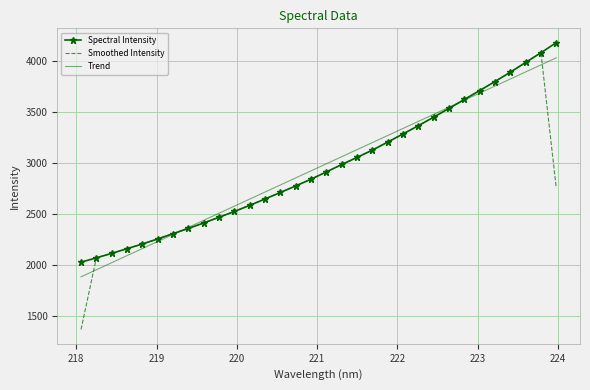

What is the greatest value displayed?

4180.1